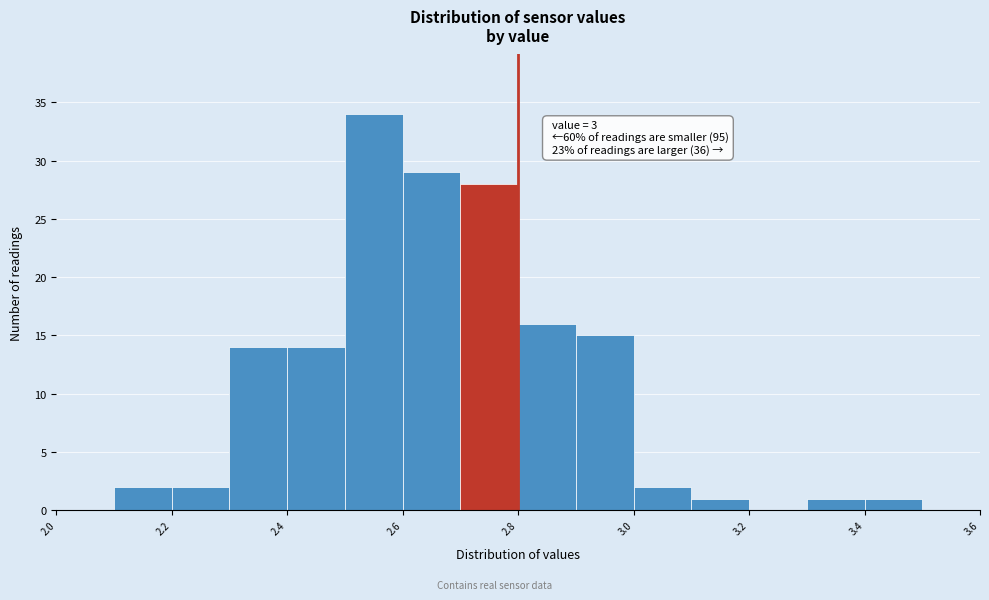

Which range on the x-axis has the tallest bar?

2.5 to 2.6